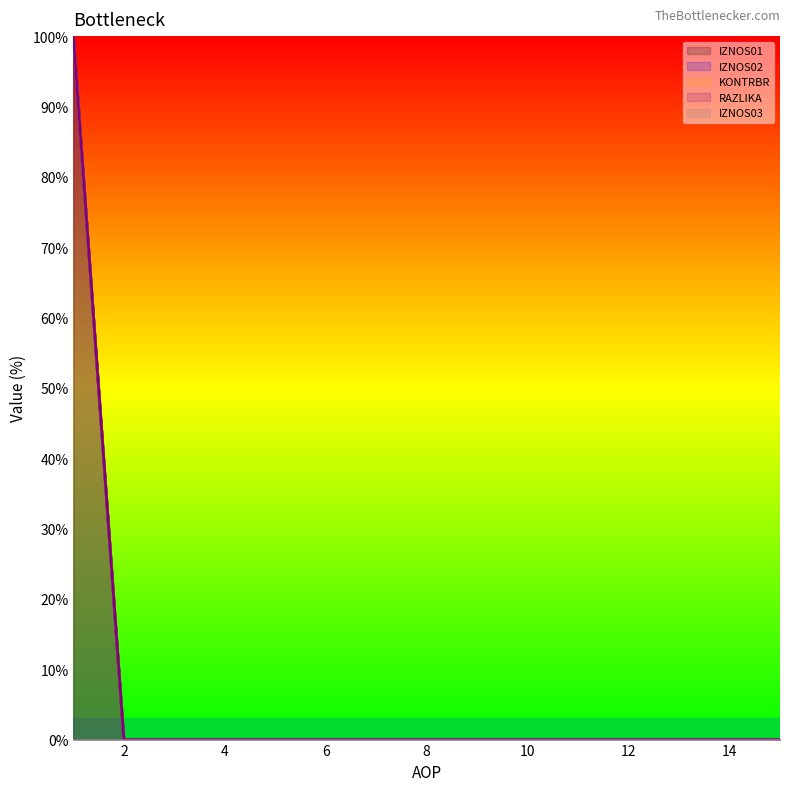

True or false: RAZLIKA and IZNOS02 cross at least once.

False